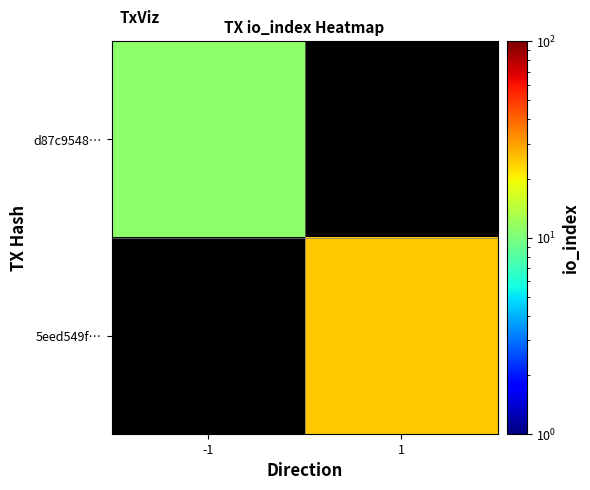

At which category does the chart reach its minimum across all series?

-1